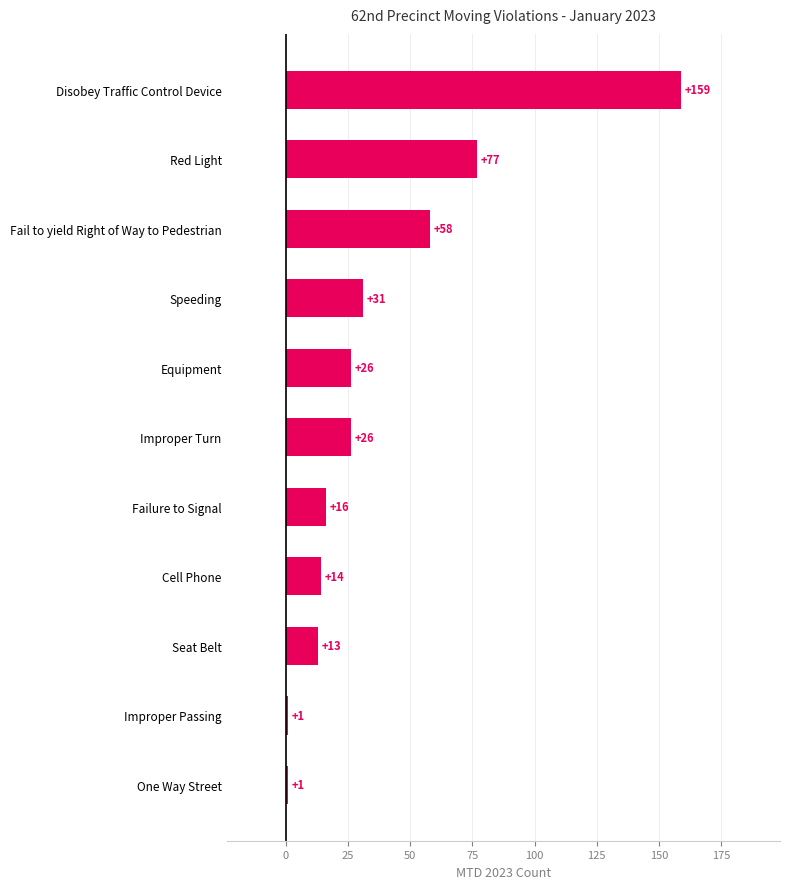

What is the label of the 11th bar from the bottom?

Disobey Traffic Control Device